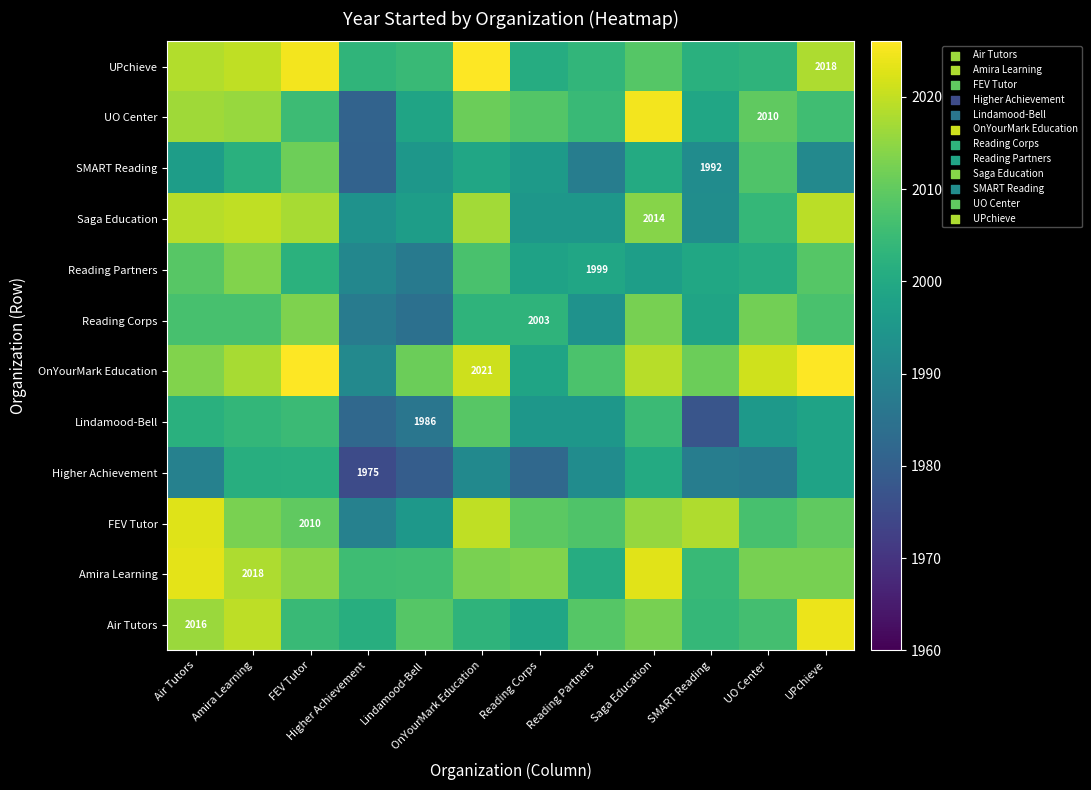

Which has a higher value, UO Center or Amira Learning?

Amira Learning